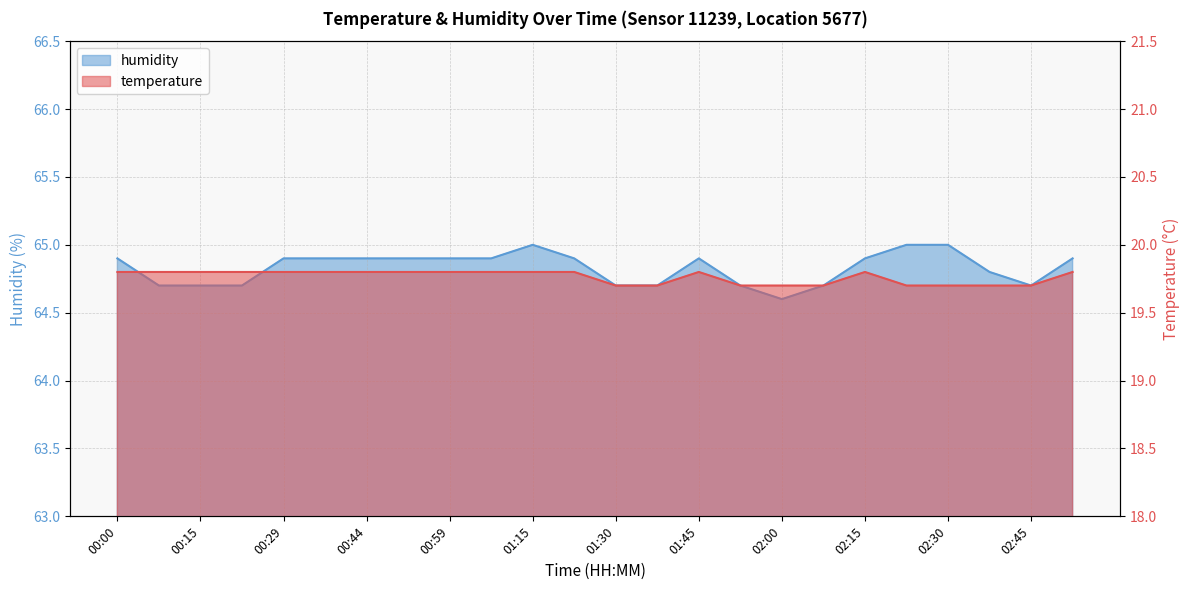

What is the sum of all temperature values?

474.3